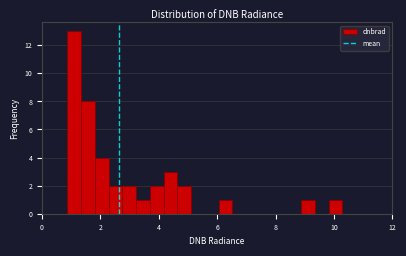

Around what value on the x-axis is the tallest bar? Give the approximate position of its centre, as read against the axis.

1.2